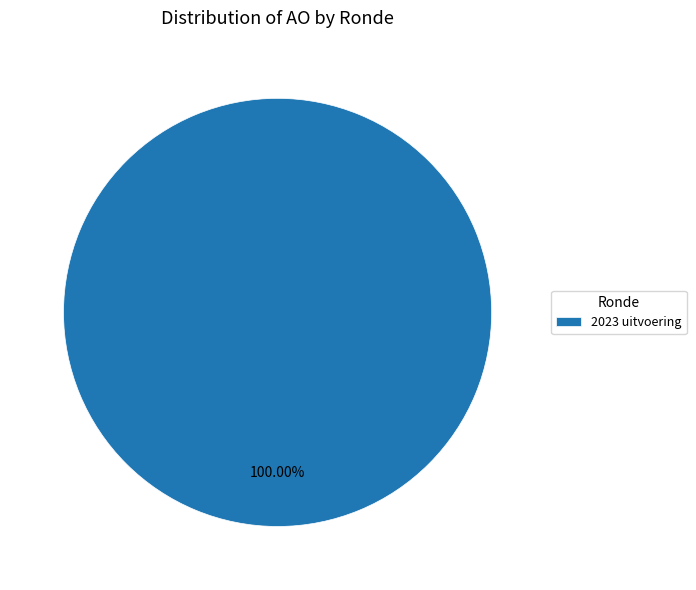

Does any single category account for the majority?

Yes